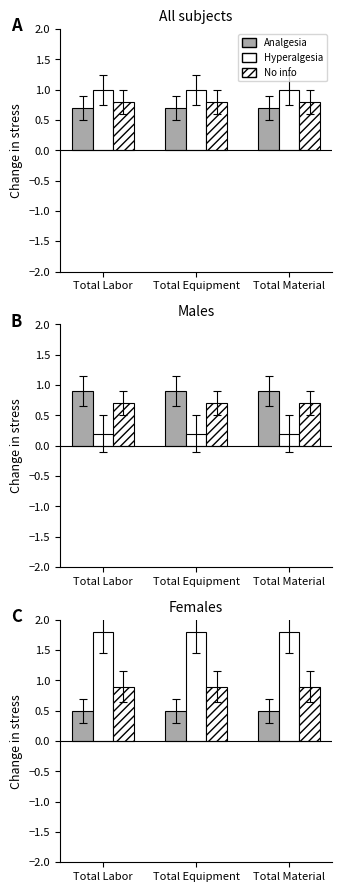

At which label does No info reach its peak?

Total Labor